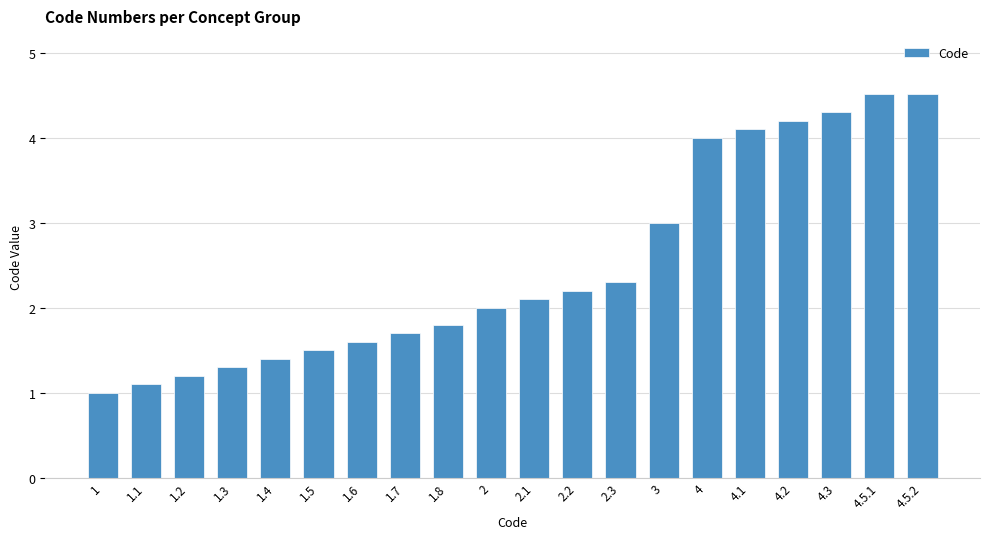

How many data points does each series have?

20